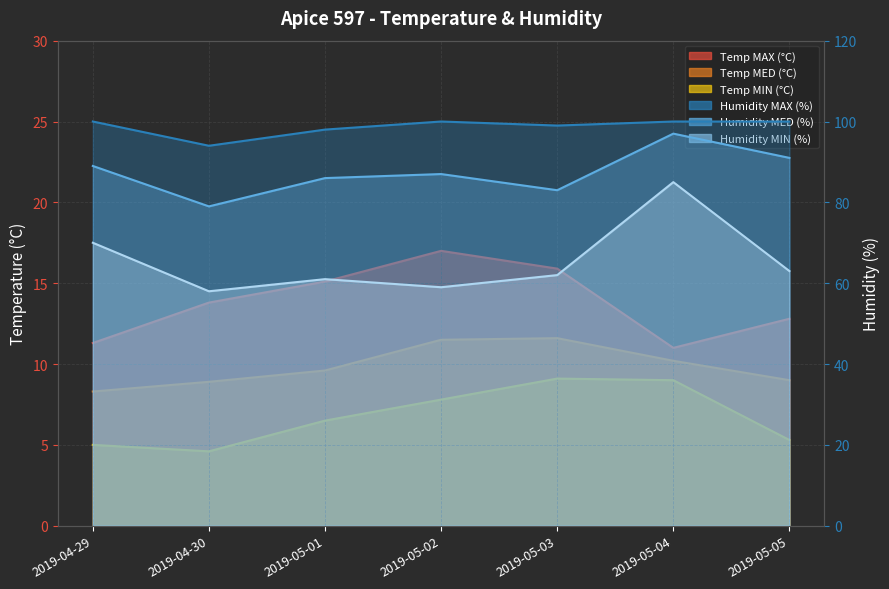

What is the difference between the maximum and minimum values in the Temp MED (°C) series?

3.3